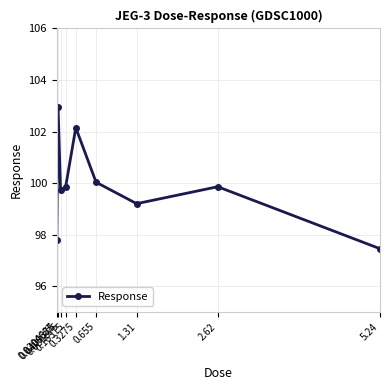

What is the label of the 2nd point from the left?

0.0409375